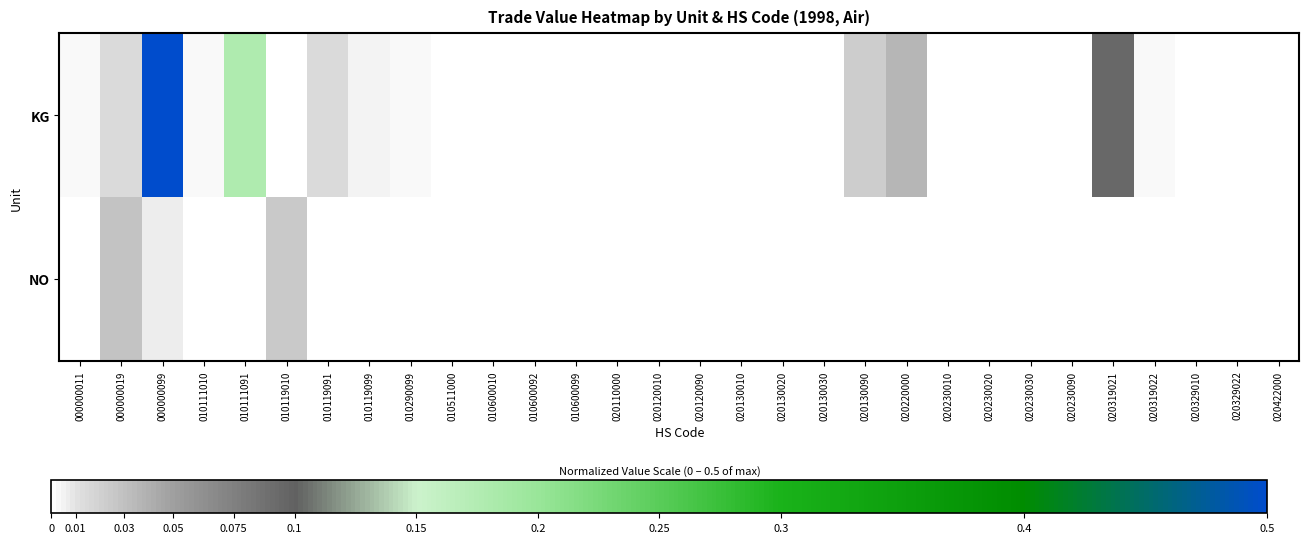

Which series changed the most between 000000011 and 010119010?

NO